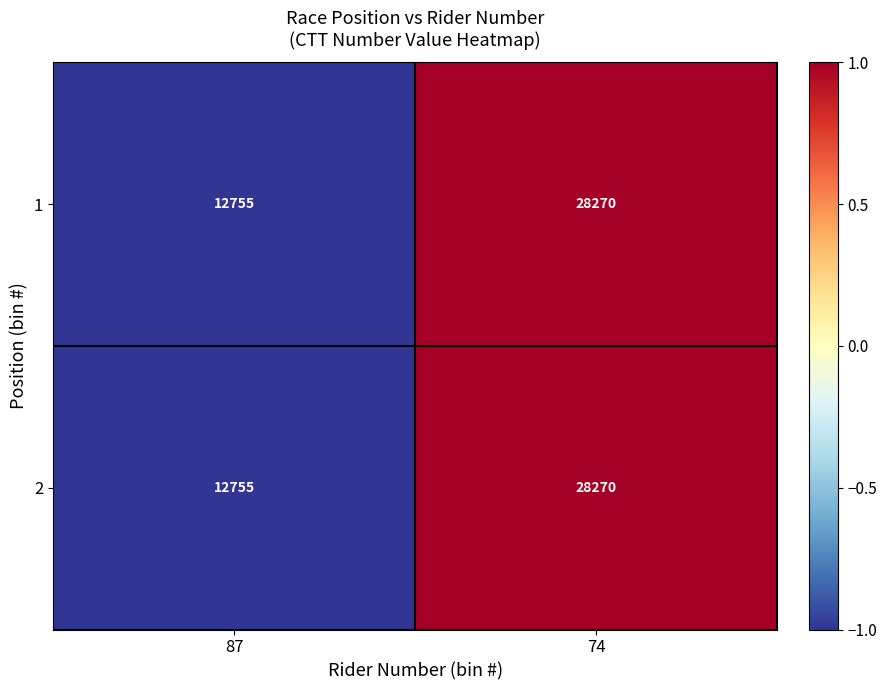

Reading left to right, what are all the values shown in this chart?

1: 87=12755	74=28270
2: 87=12755	74=28270